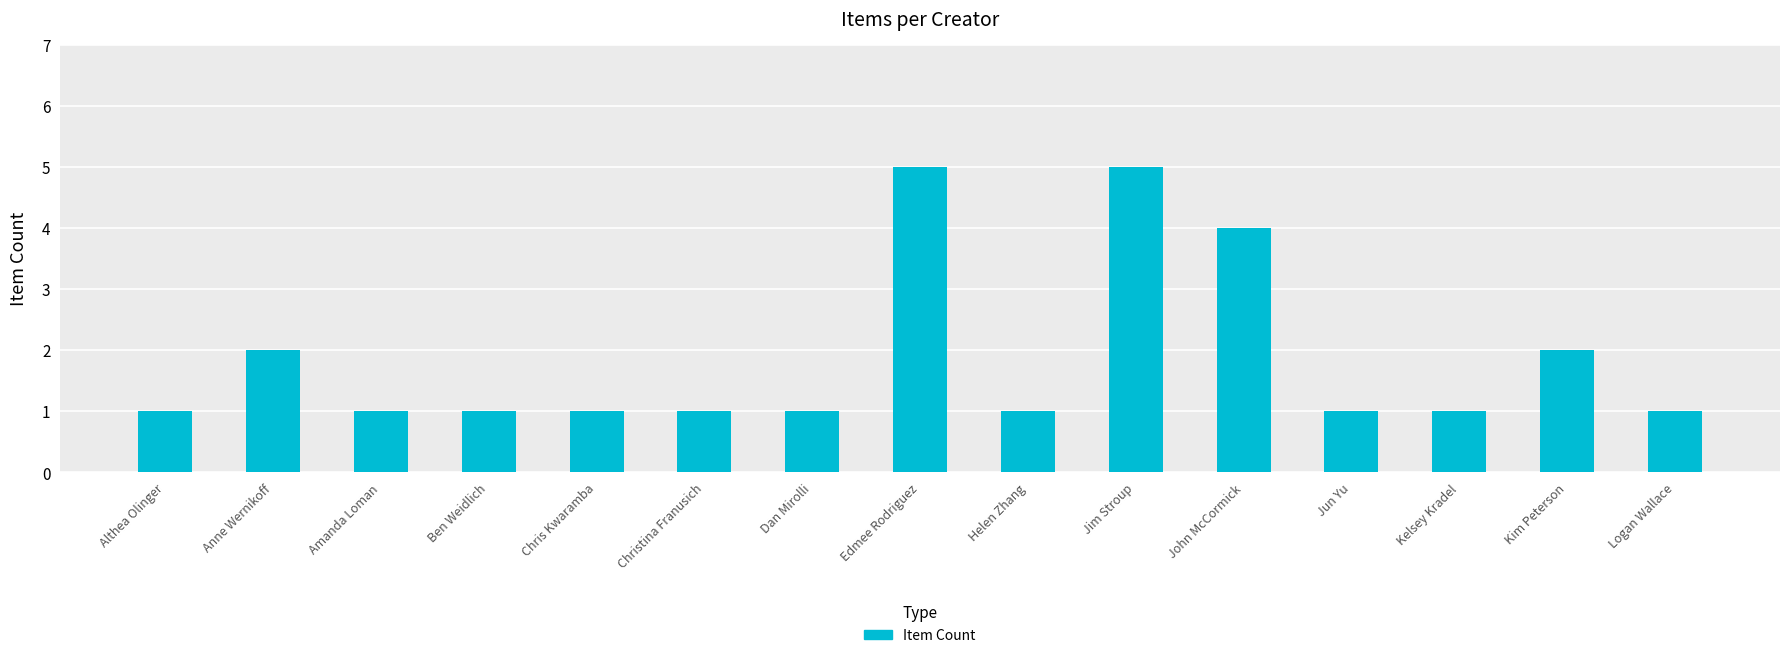

Approximately how many times larger is the value at Logan Wallace compared to Kim Peterson?

0.5